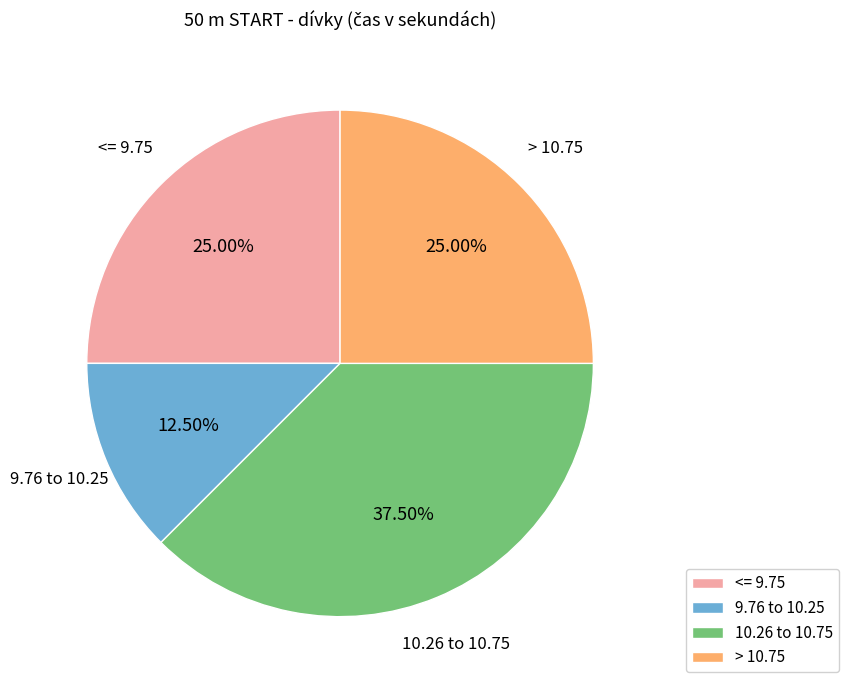

Combined, do 10.26 to 10.75 and <= 9.75 account for over 50%?

Yes